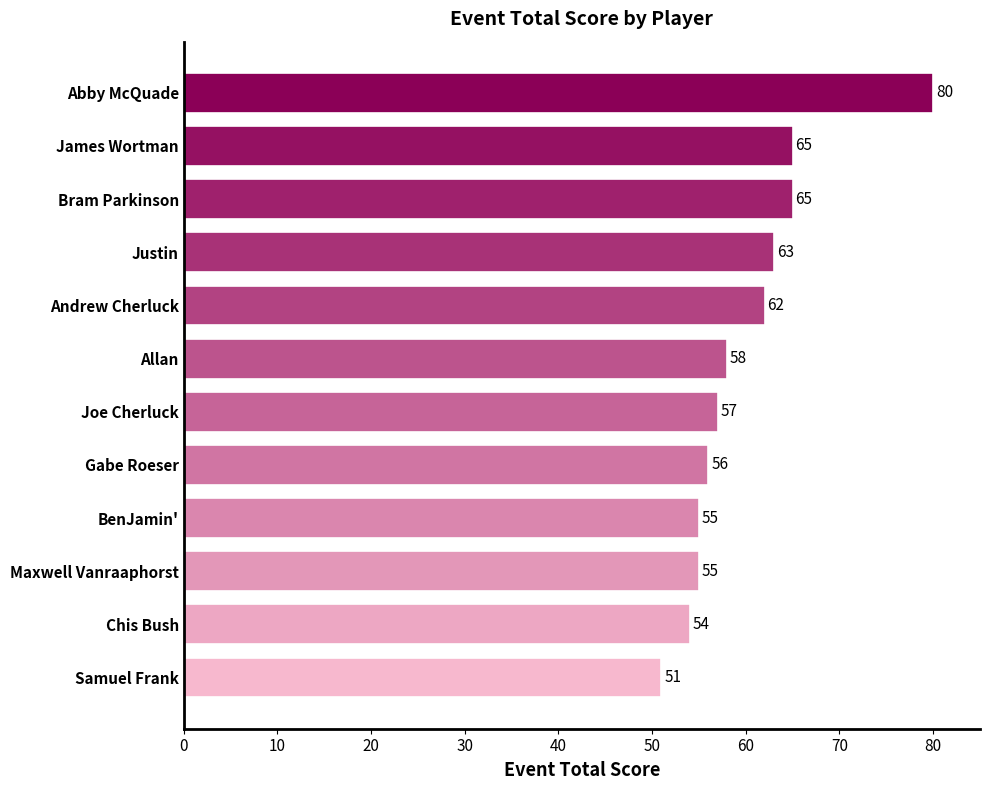

What is the sum of the values at Samuel Frank and James Wortman?

116